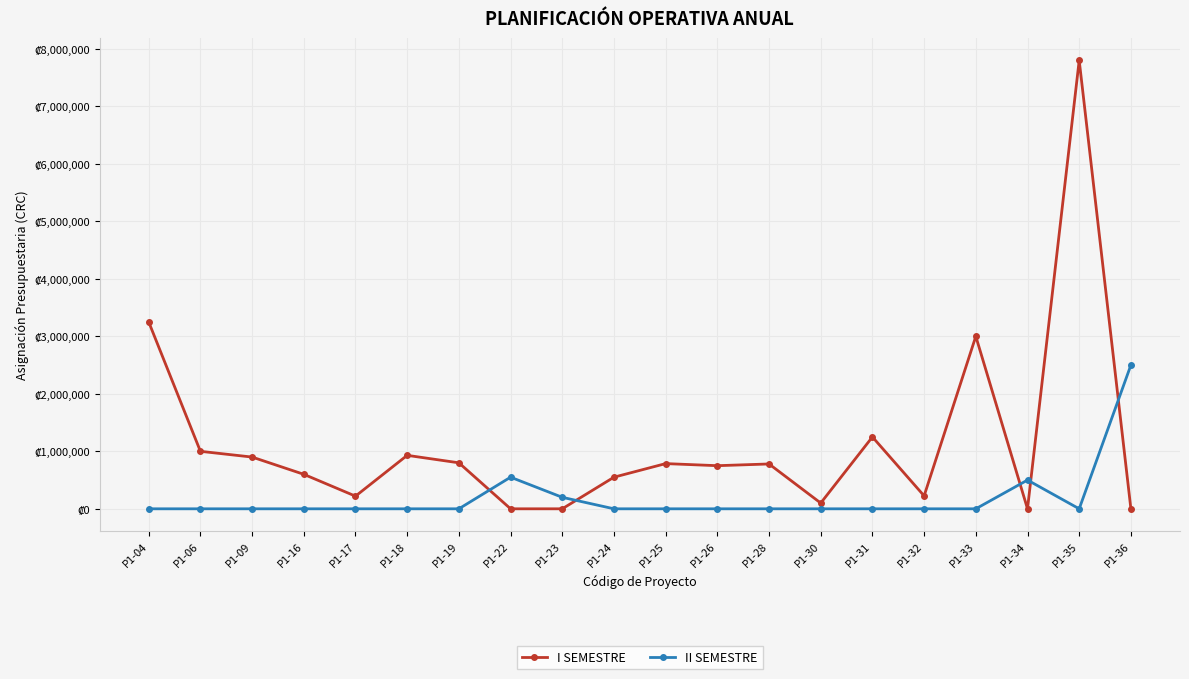

Where is I SEMESTRE nearest to the value 3900000?

P1-04